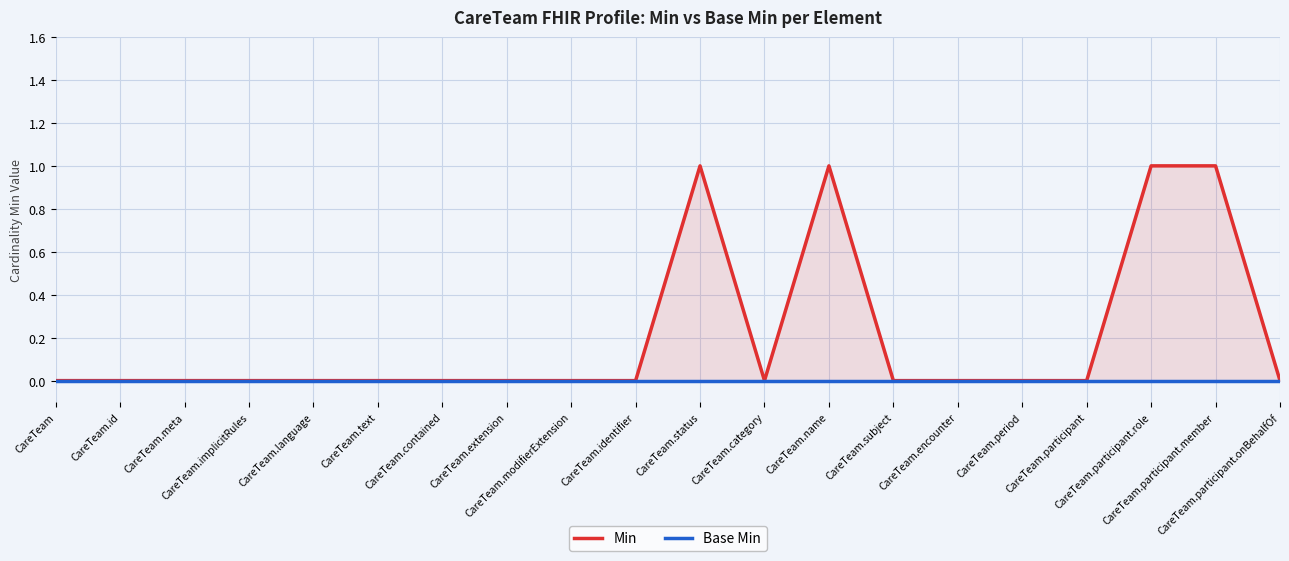

What is the label of the 5th point from the left?

CareTeam.language